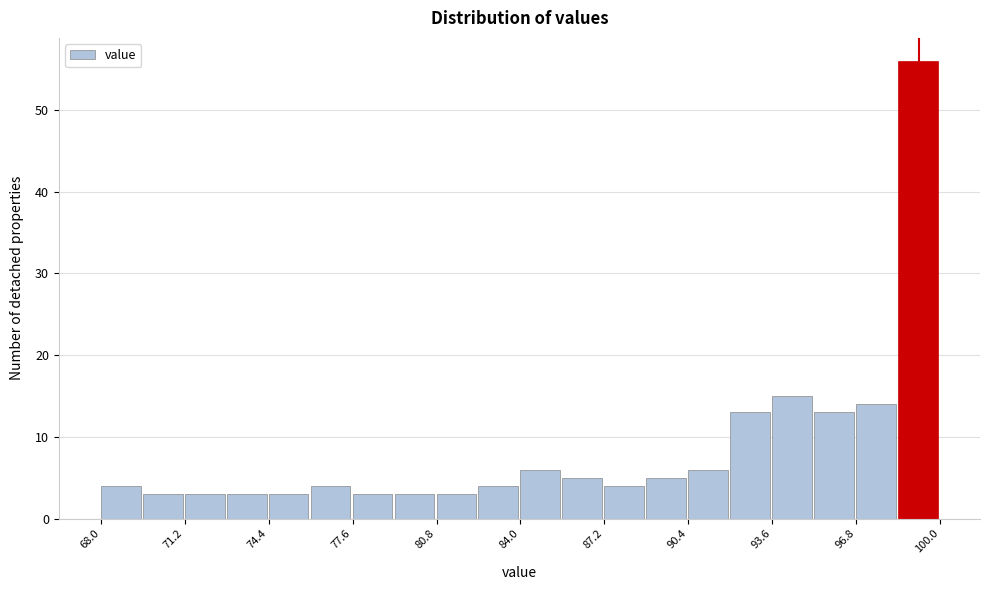

Read against the x-axis, roughly where is the centre of the tallest bar?

99.0